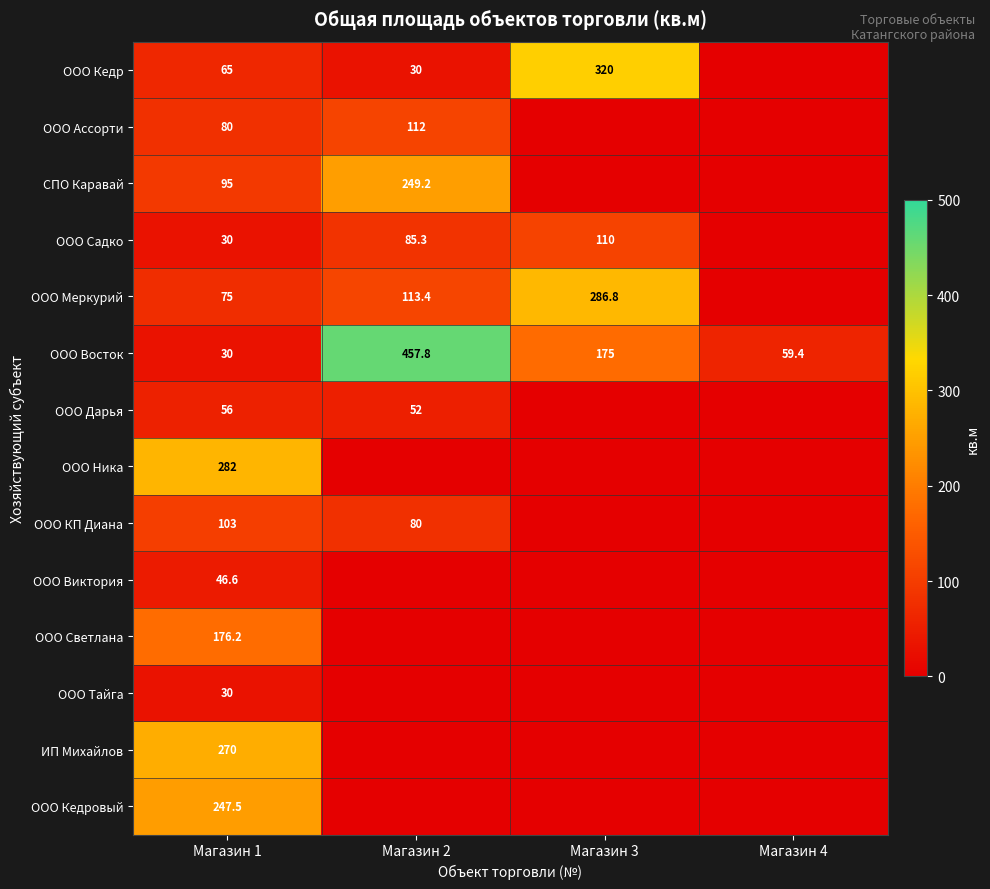

The value of ООО Кедр at Магазин 1 is 65.0. True or false?

True